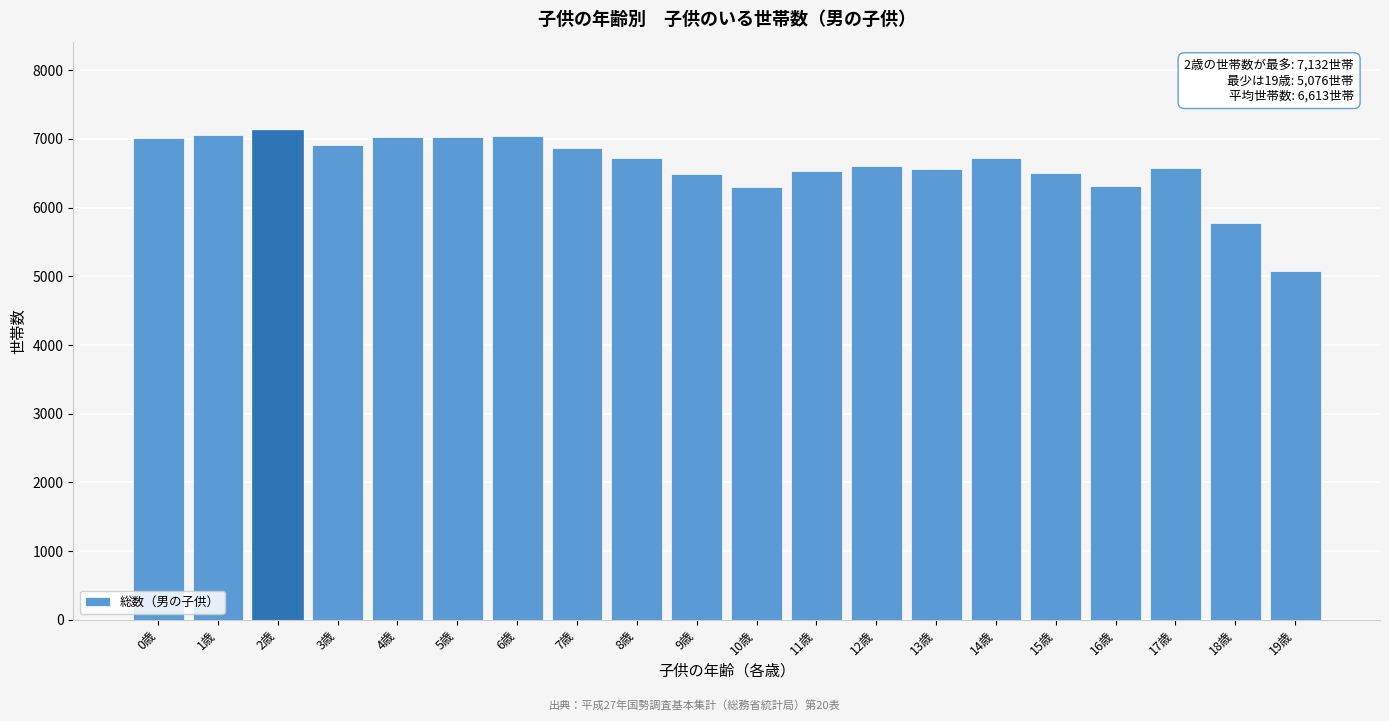

What value does the data have at 4歳?

7033